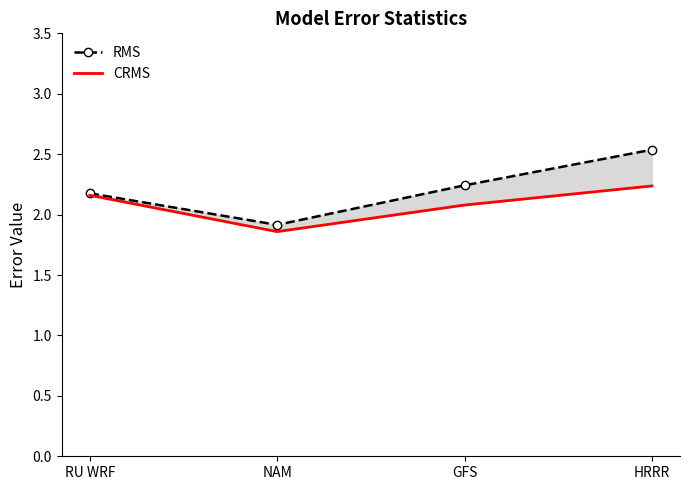

Reading right to left, extract all data points from this chart.

RMS: HRRR=2.5	GFS=2.2	NAM=1.9	RU WRF=2.2
CRMS: HRRR=2.2	GFS=2.1	NAM=1.9	RU WRF=2.2